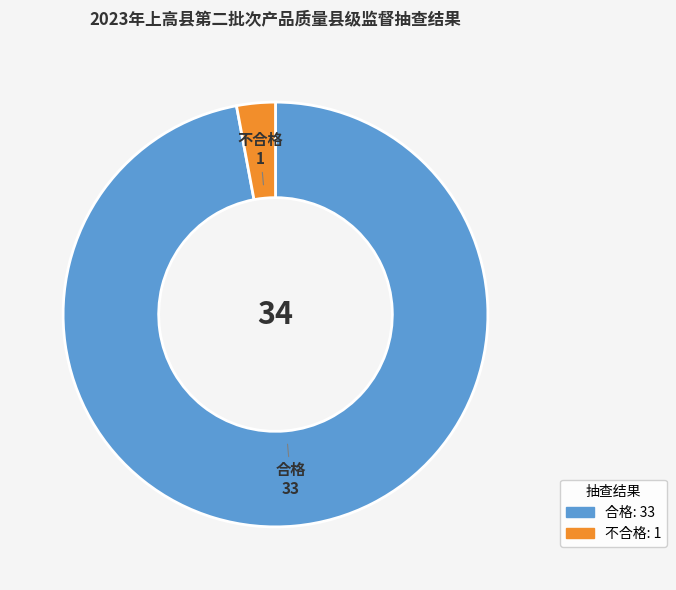

How many slices are in this pie chart?

2